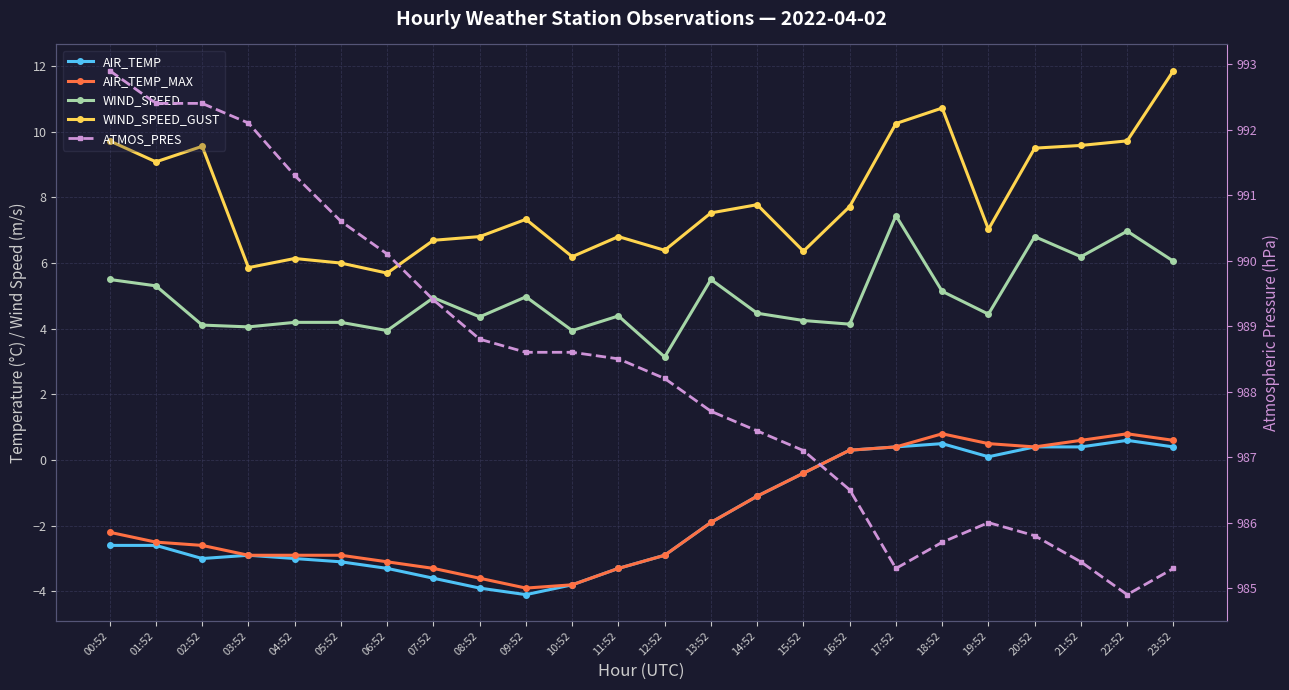

What is the difference between the highest and lowest values at 01:52?

995.0